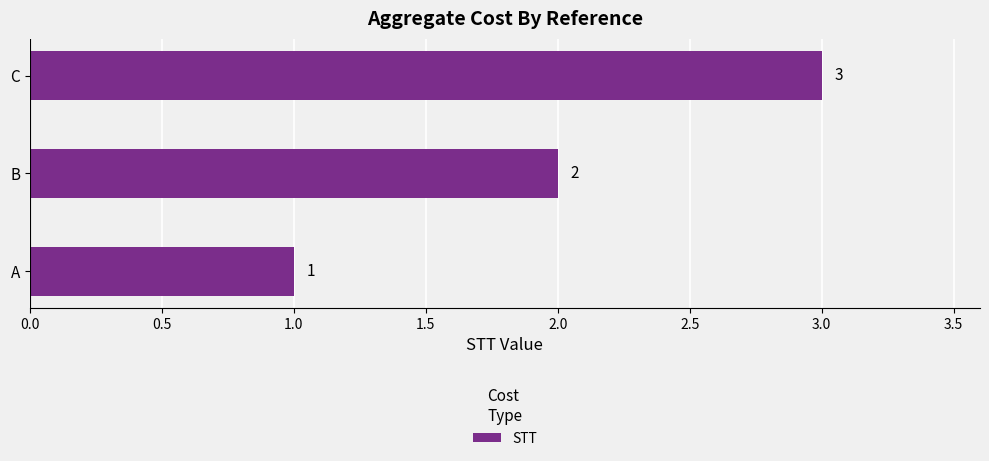

Is it true that the value at A is 1?

True